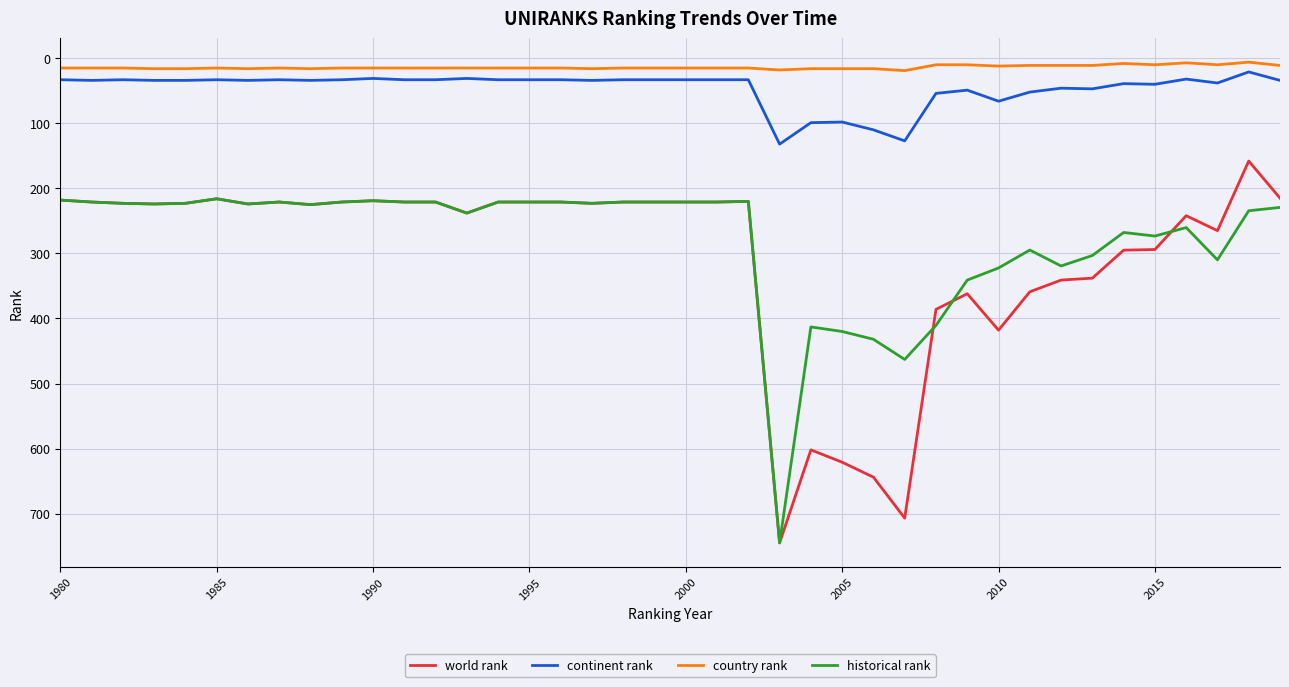

Which series has the widest spread of values?

world rank